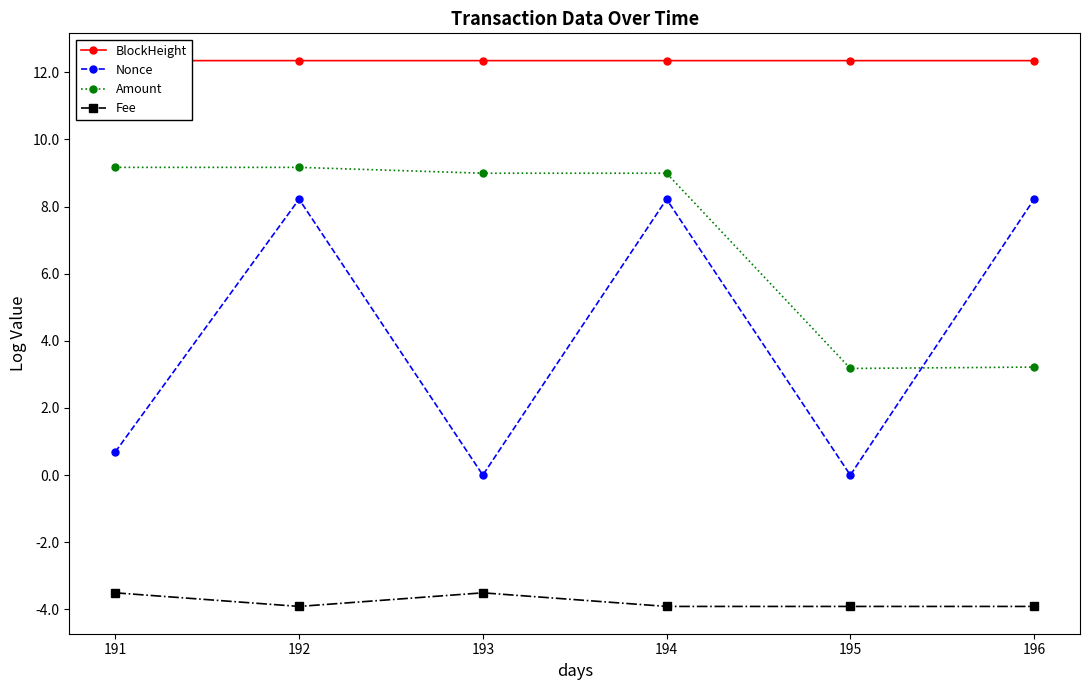

At which category does Amount reach its first local valley?

193